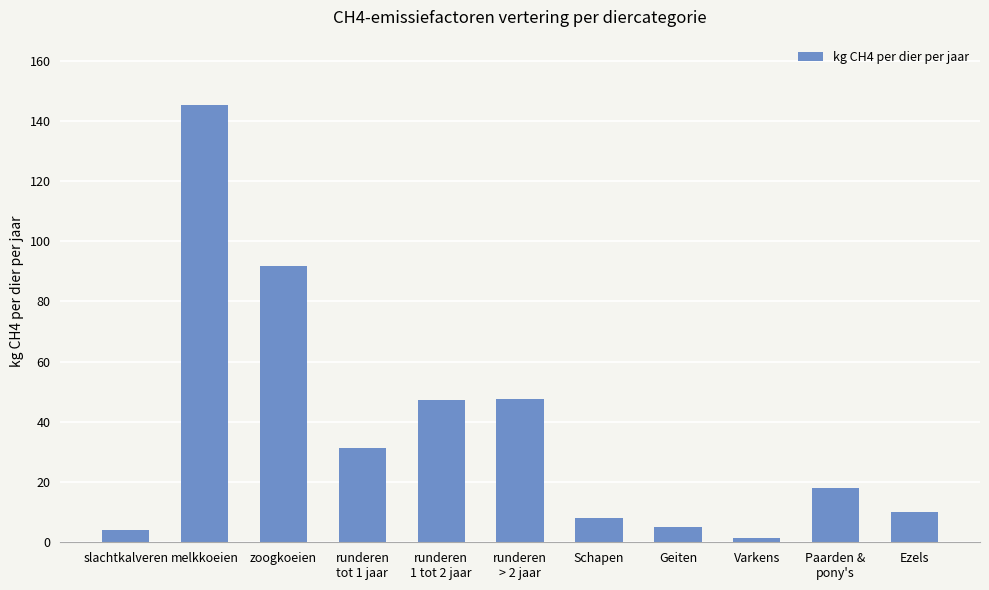

What is the difference between the maximum and second lowest values?

141.2